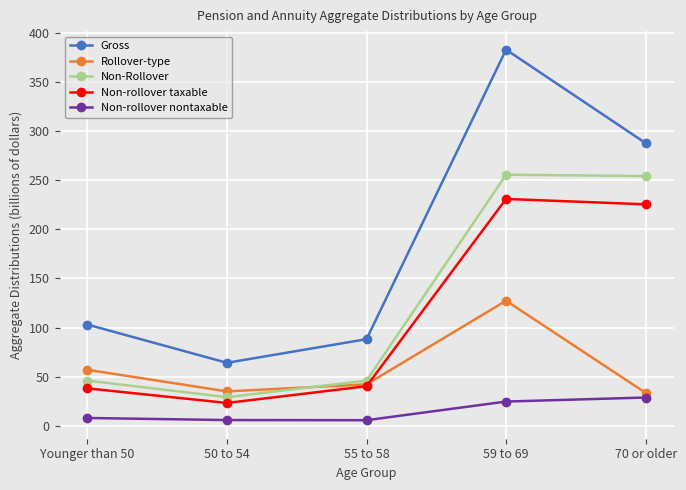

What is the lowest value of the Non-rollover taxable series?

23.3